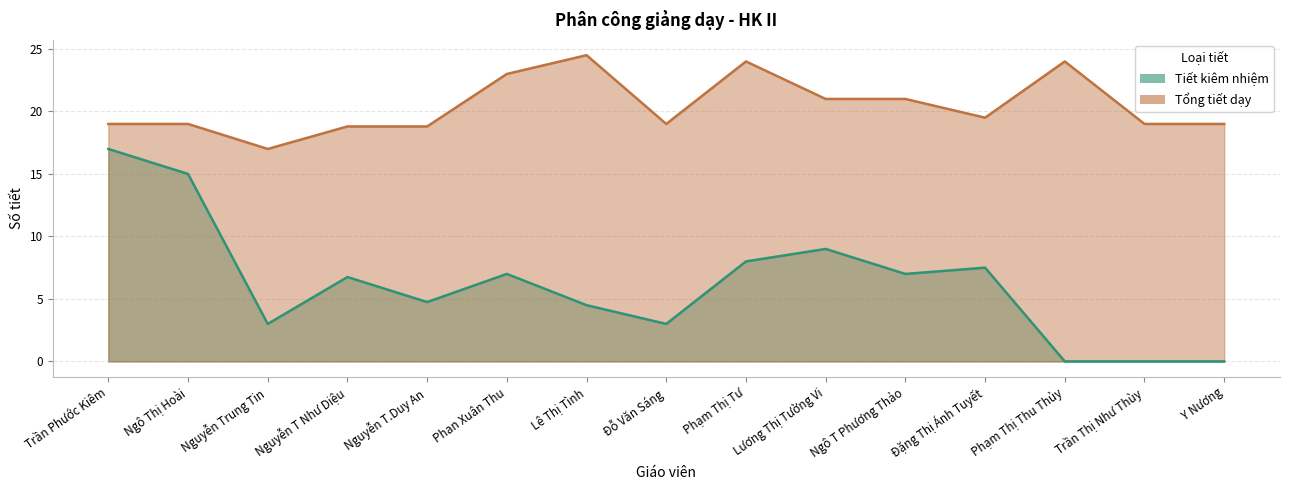

What is the sum of the Tiết kiêm nhiệm values at Phạm Thị Thu Thủy and Ngô T Phương Thảo?

7.0